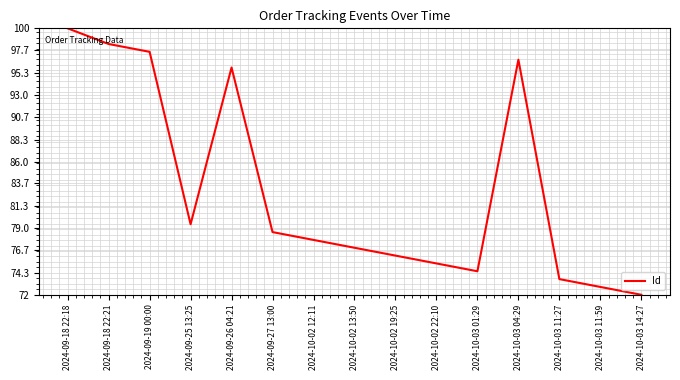

At which label is the value closest to 86?

2024-09-25 13:25